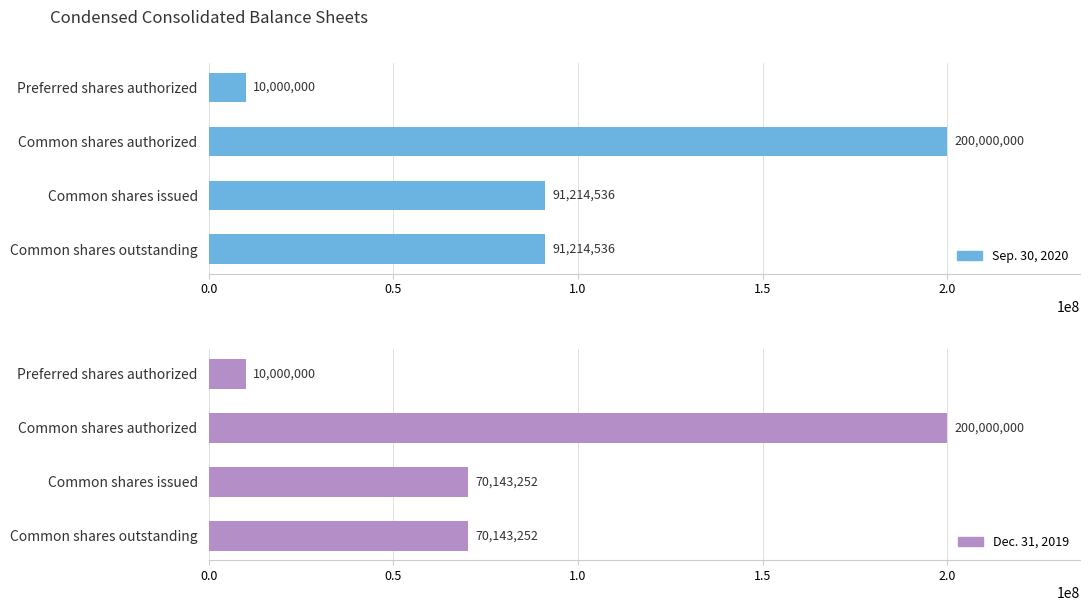

Which category has the highest value in the Dec. 31, 2019 series?

0.5